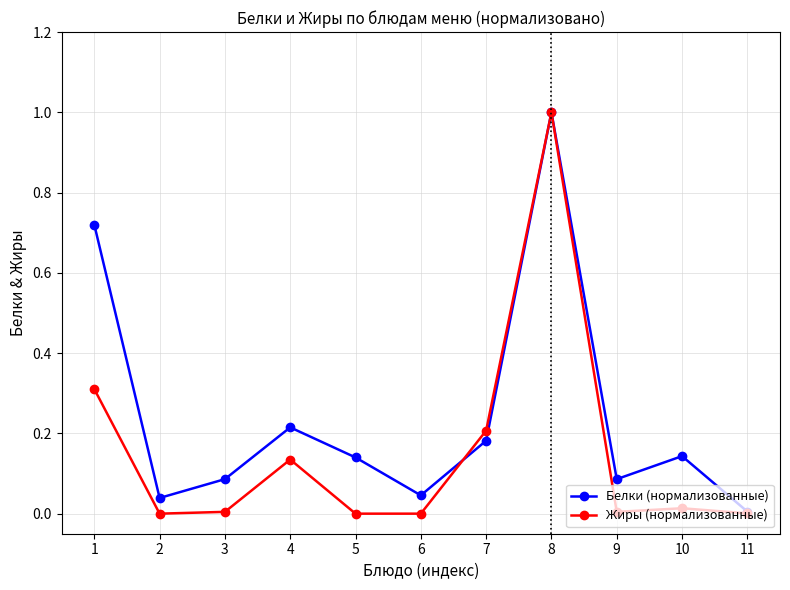

Where is the first local maximum for Жиры (нормализованные)?

4